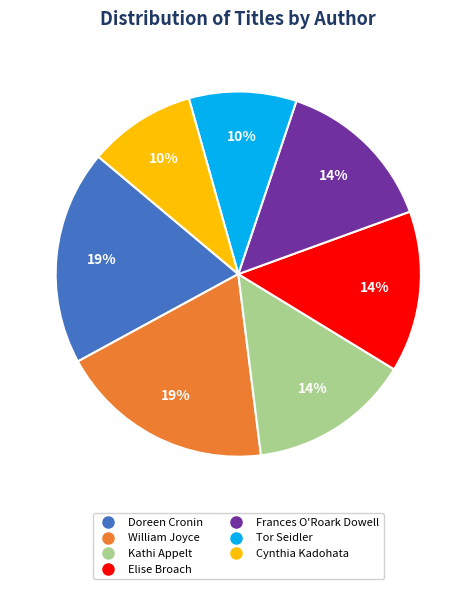

How many segments does this pie chart have?

7